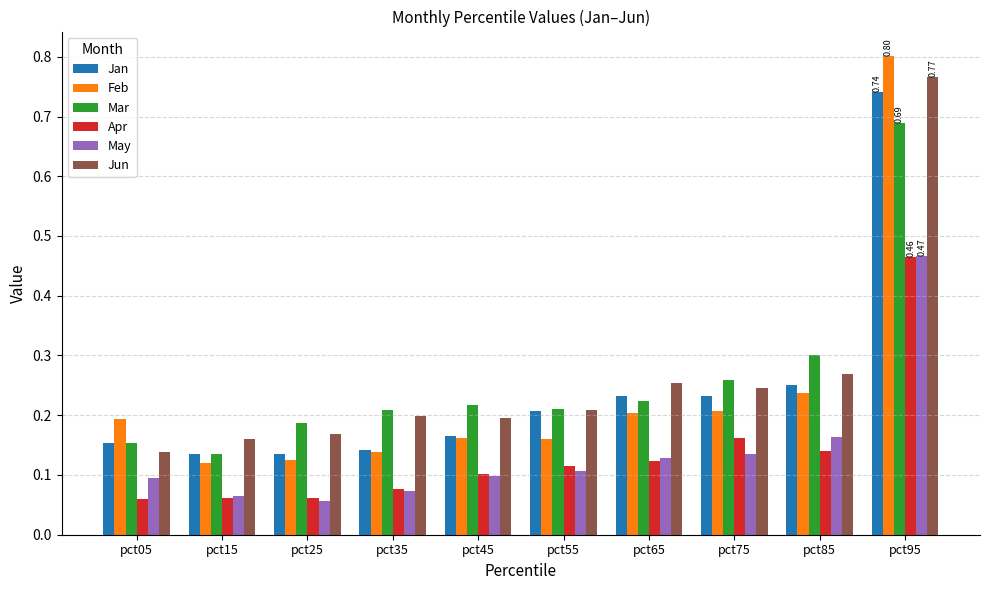

What is the difference between the maximum and second lowest values in the Apr series?

0.4